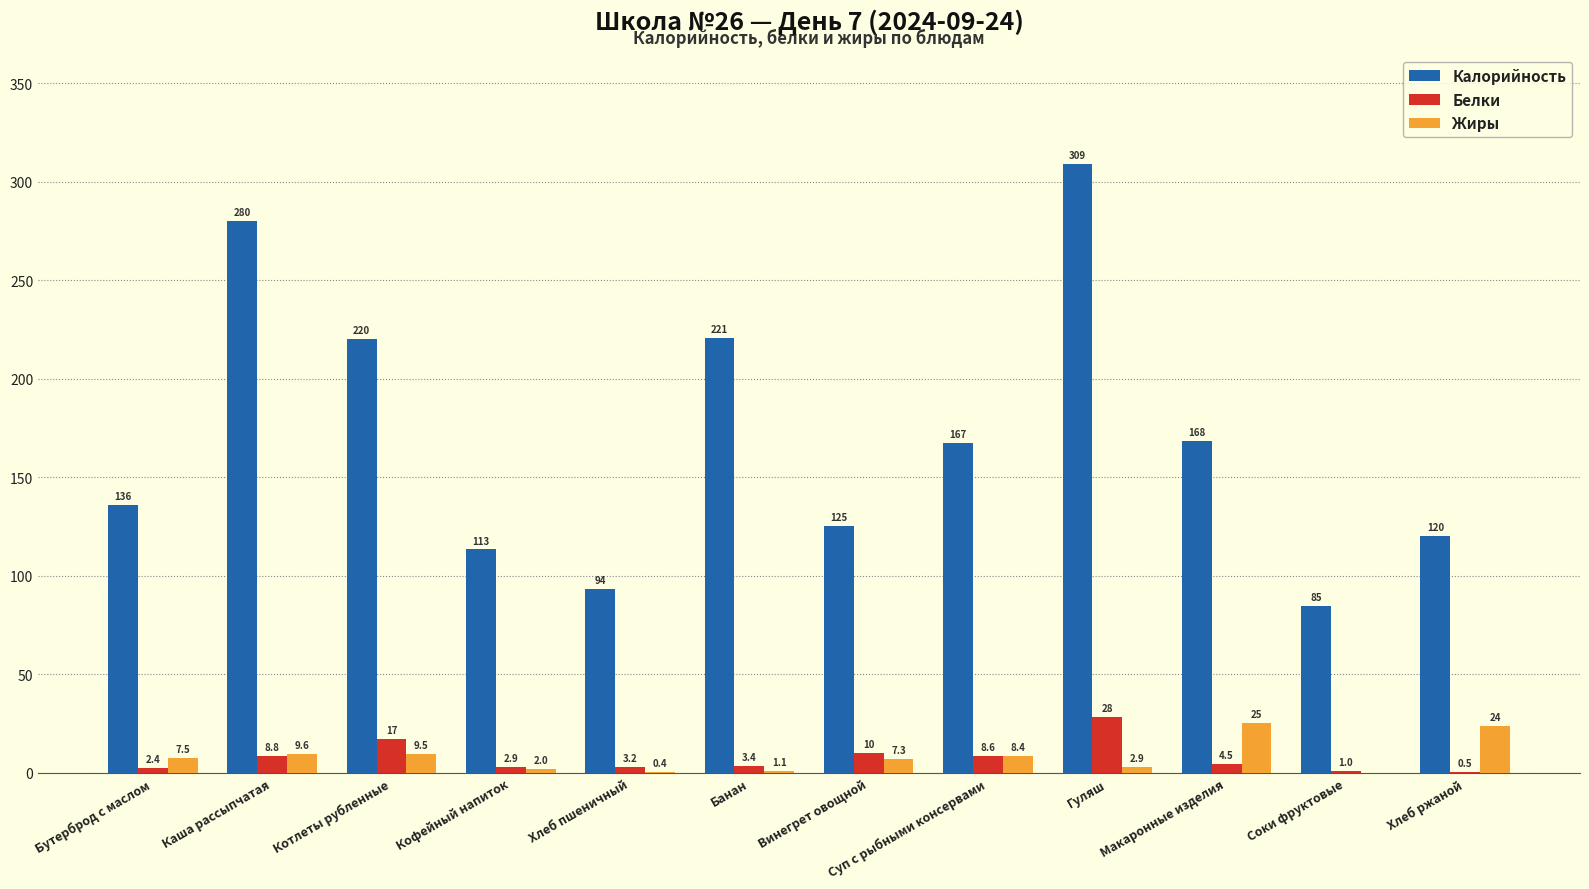

What is the sum of all Жиры values?

97.7